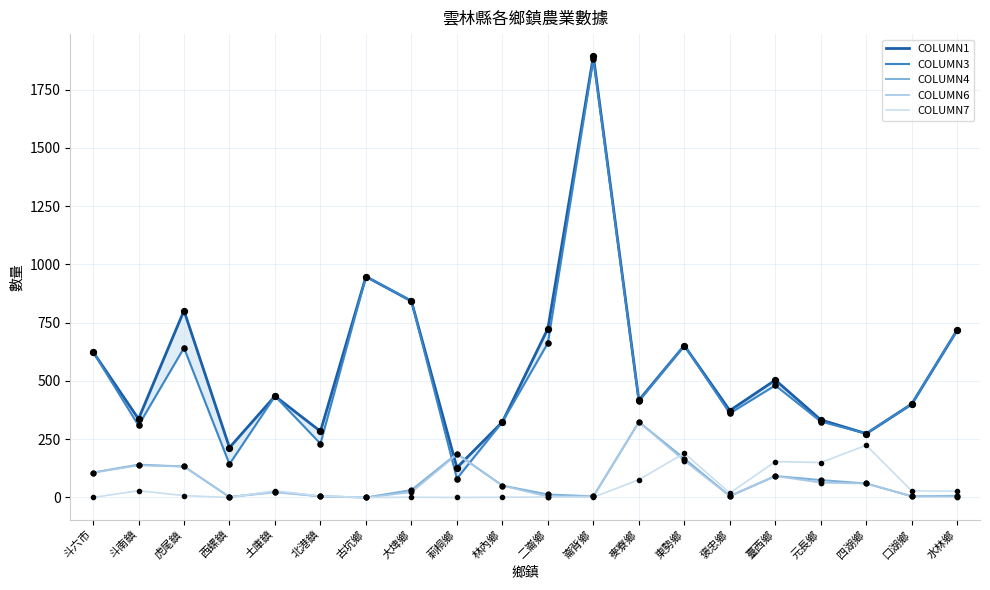

Which series reaches the minimum Y coordinate?

COLUMN4